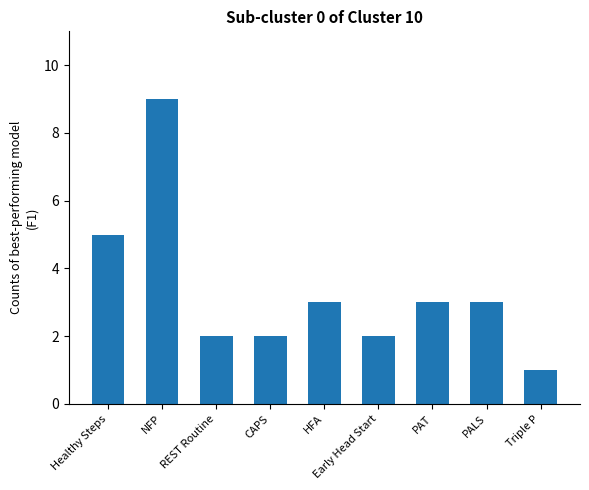

How many bars are there in total?

9